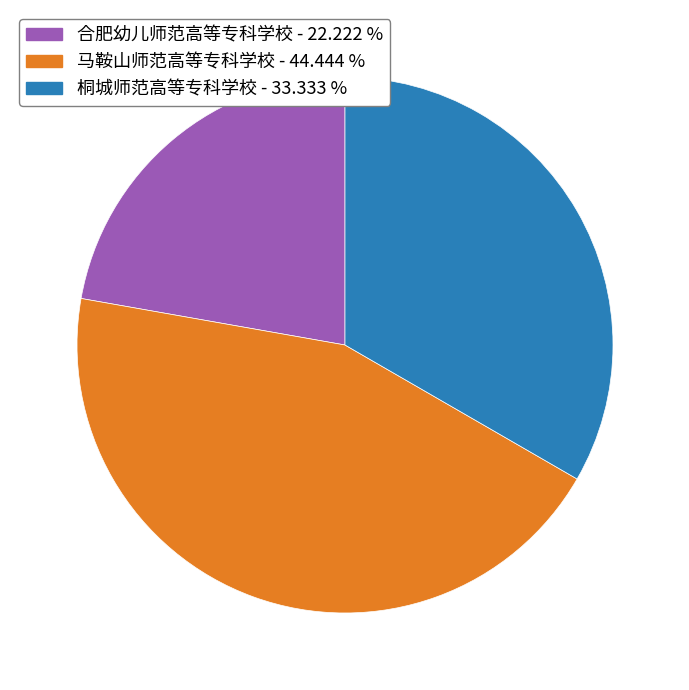

Is the sum of 桐城师范高等专科学校 - 33.333 % and 马鞍山师范高等专科学校 - 44.444 % greater than half?

Yes